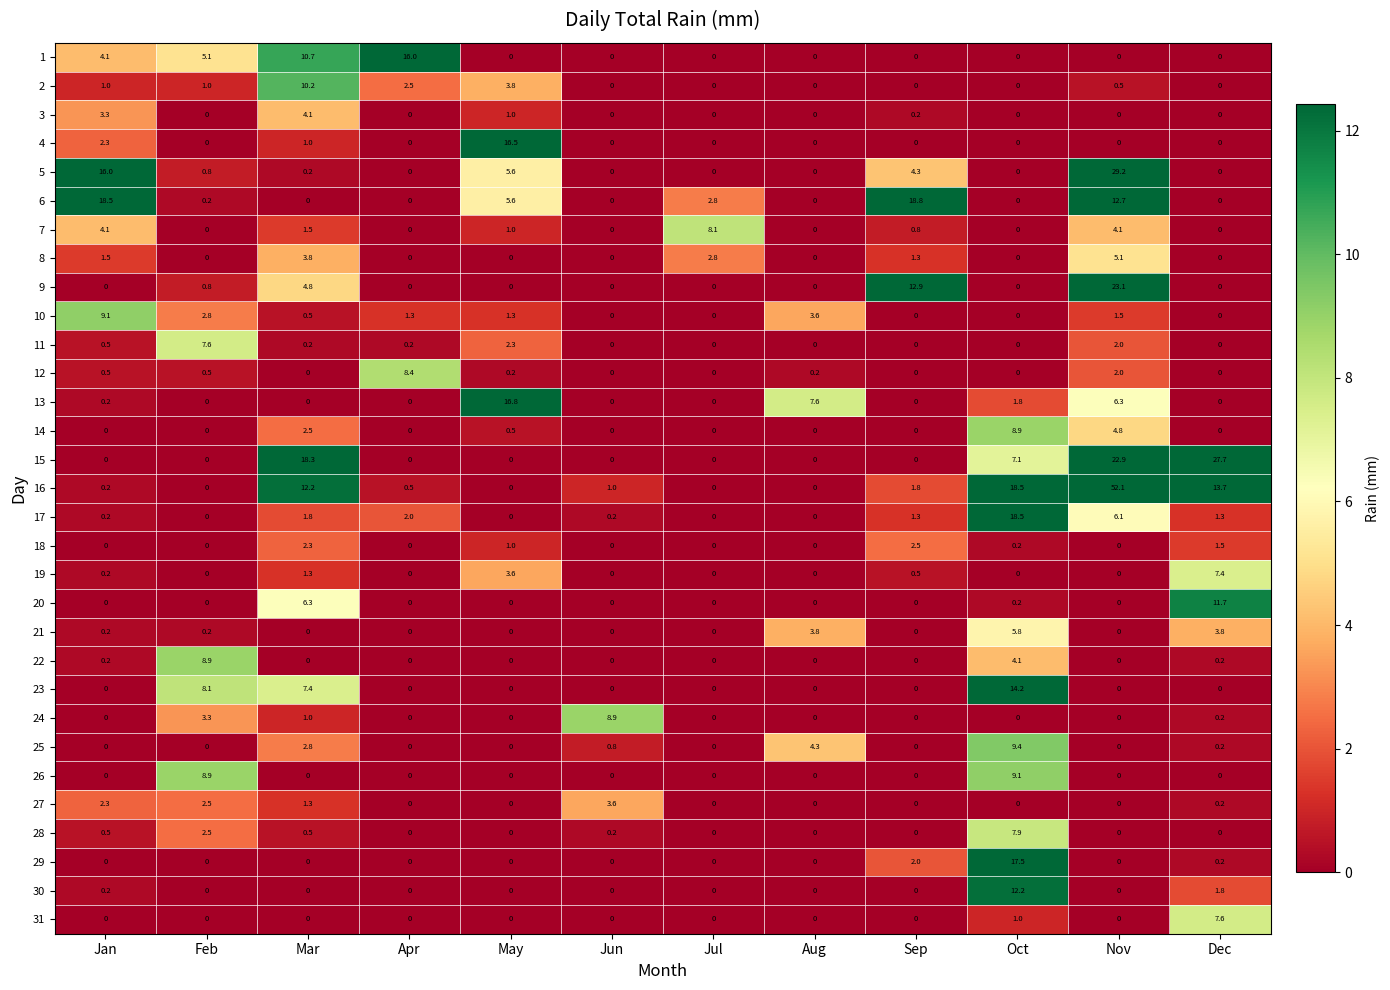

What is the difference between the maximum and minimum values in the 30 series?

12.2